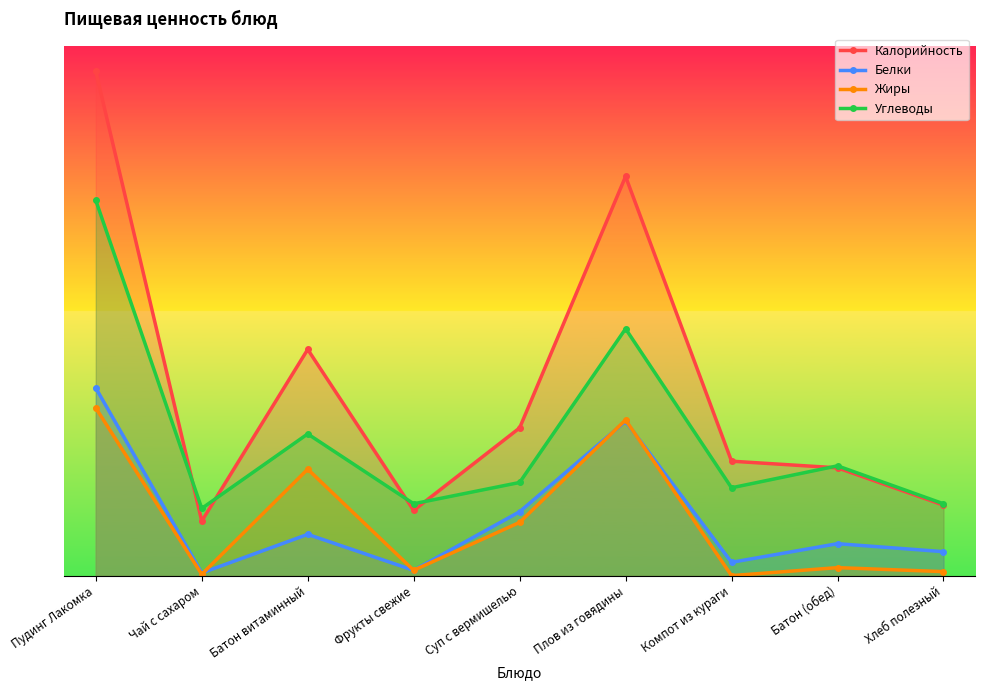

Is the value of Белки at Батон (обед) greater than the value of Калорийность at Чай с сахаром?

No